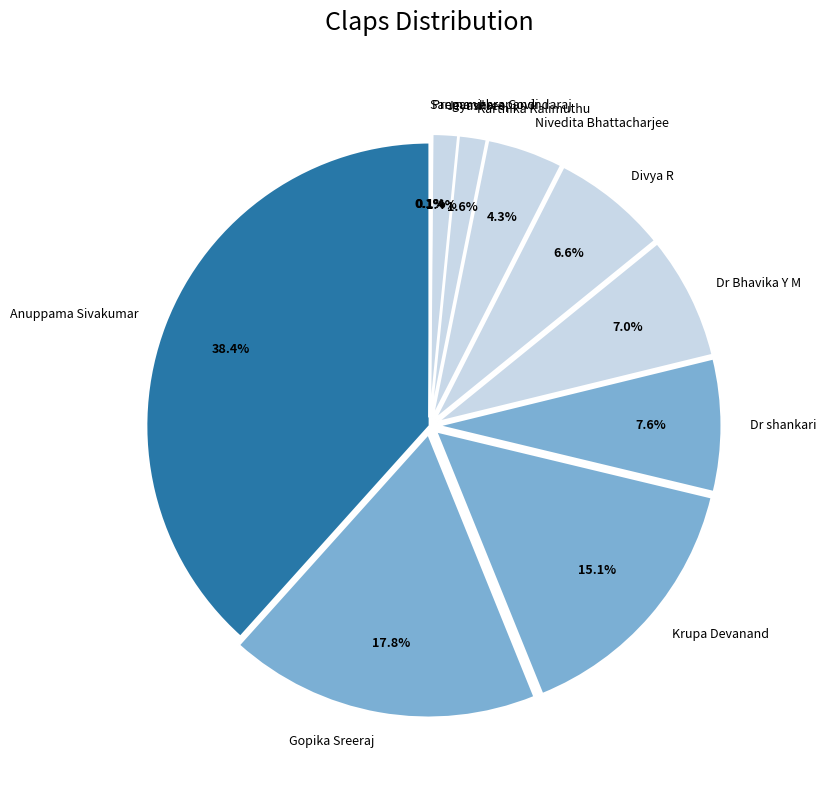

To the nearest percent, what is the difference between the largest and smallest slice percentages?

38%